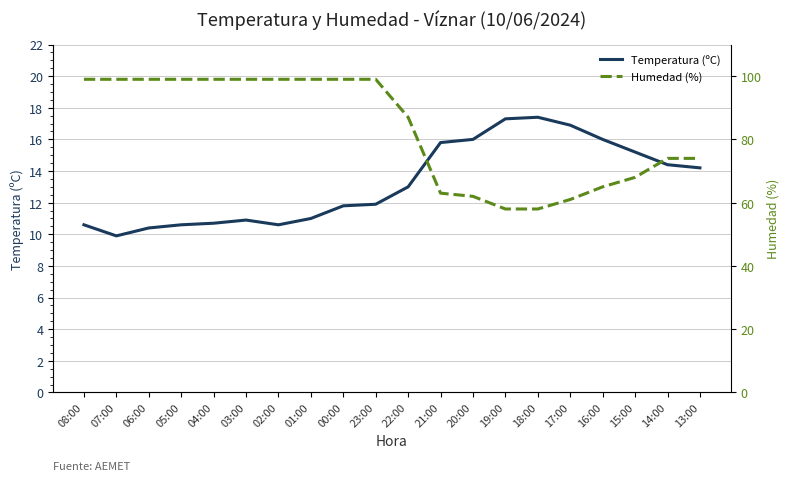

What is the minimum value shown in the chart?

9.9